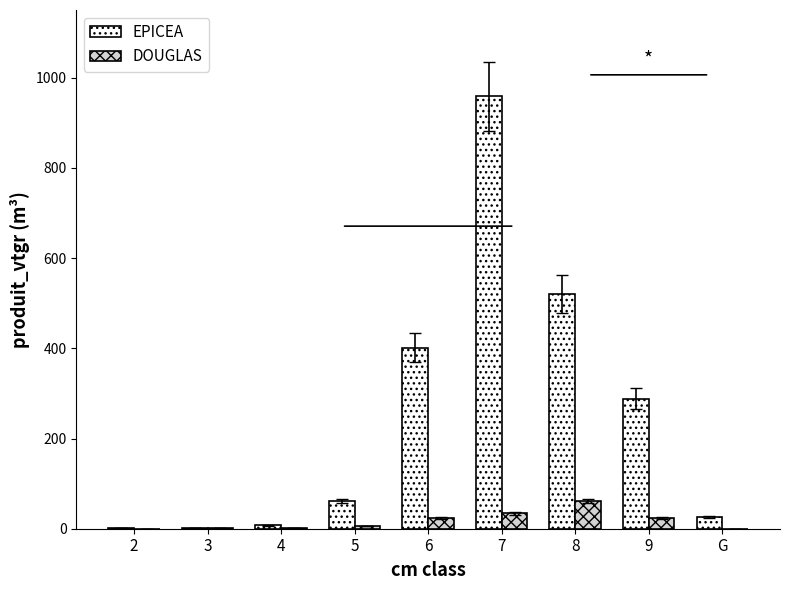

Is the value of EPICEA at 7 greater than the value of DOUGLAS at 9?

Yes